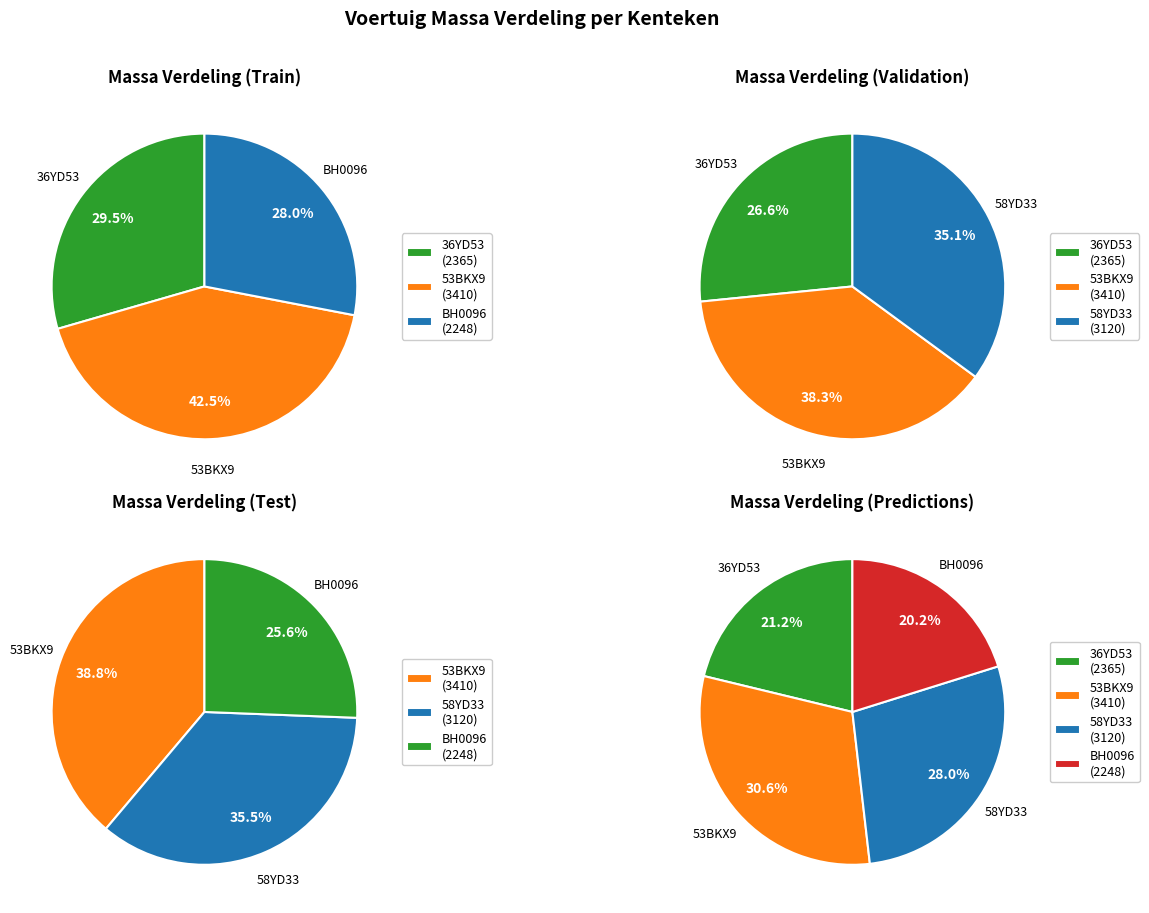

Is there any slice that represents more than half of the pie?

No